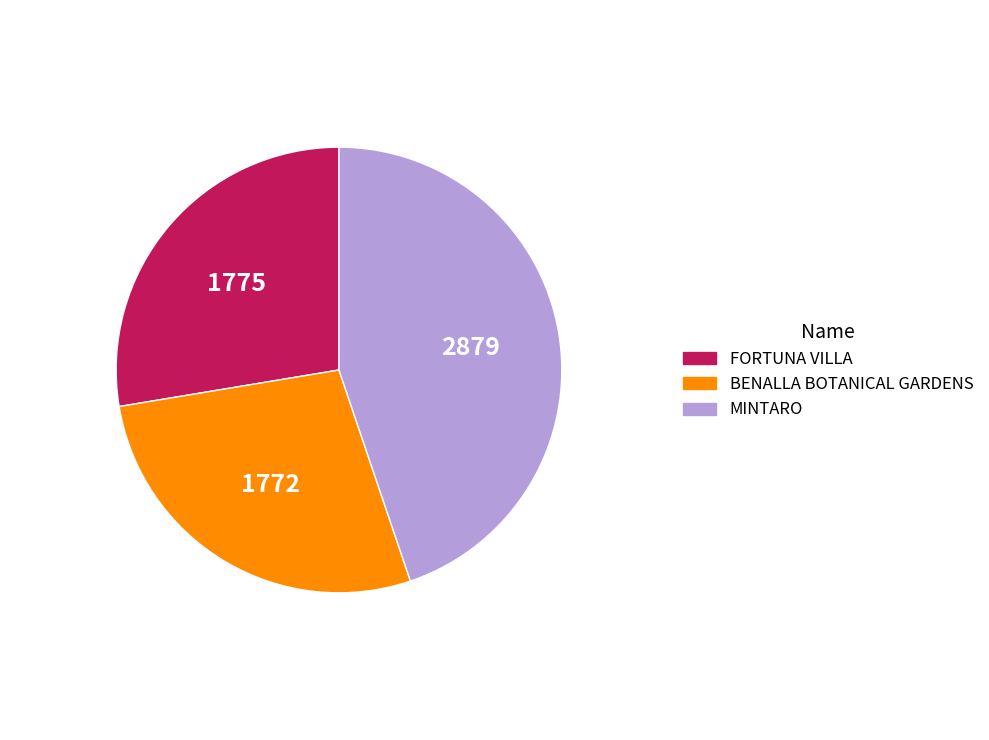

Is there a majority slice in this chart?

No